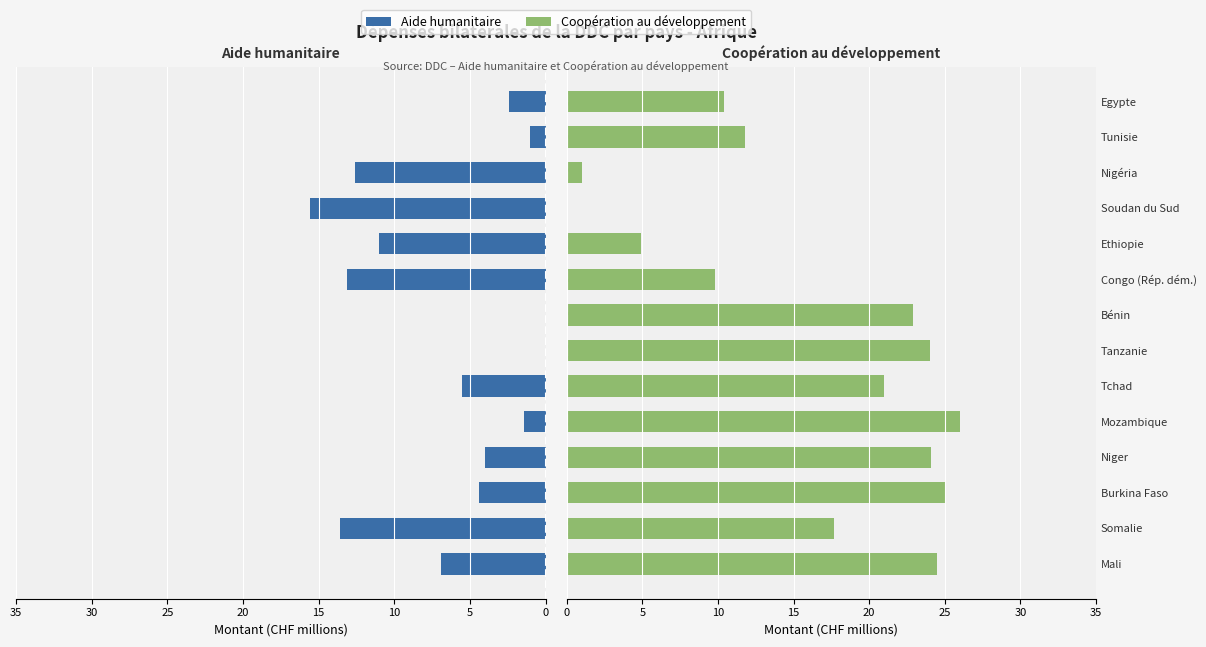

The Coopération au développement series shows 22.9 at Bénin. True or false?

True